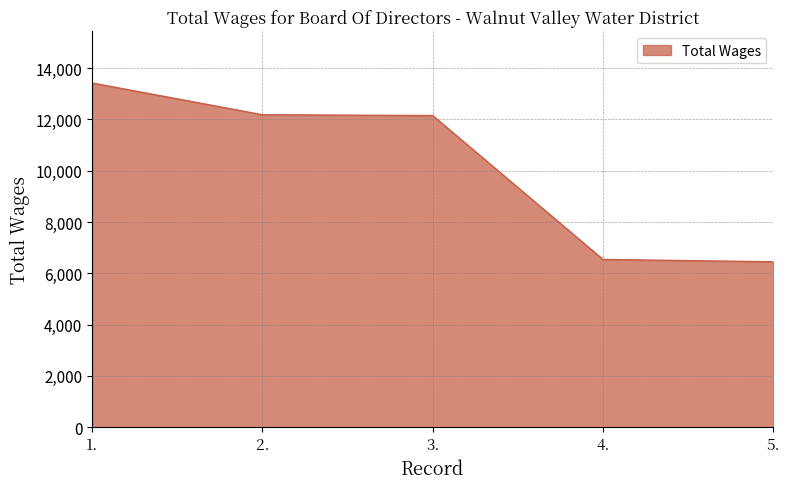

What is the difference between the second highest and minimum values?

5732